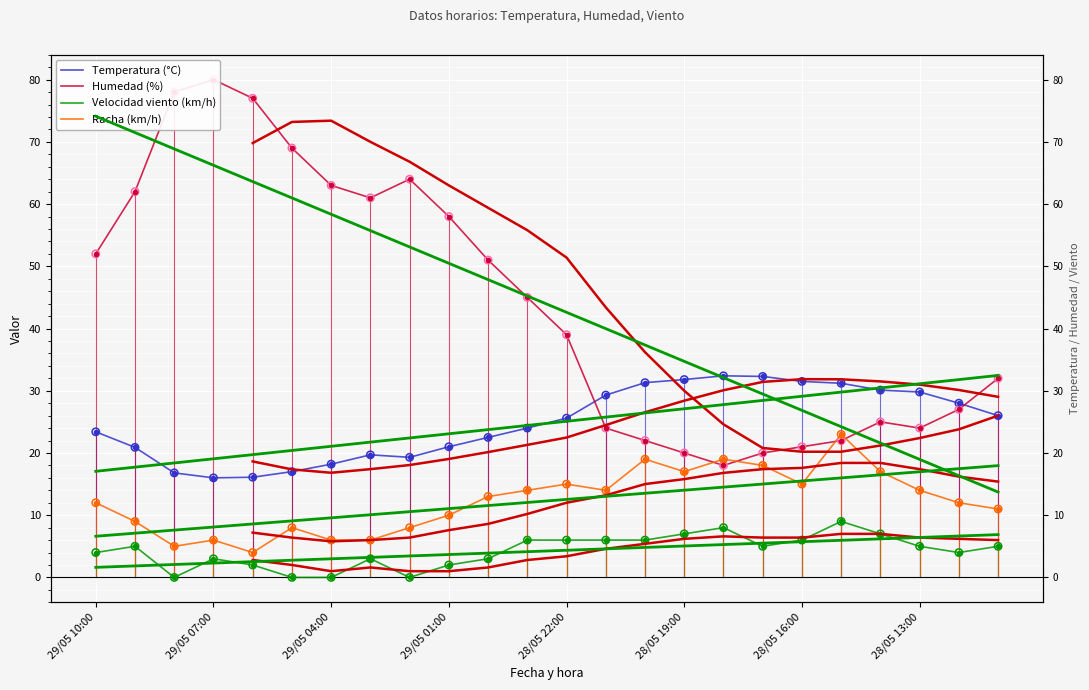

What is the total value across all series at 17?

75.3